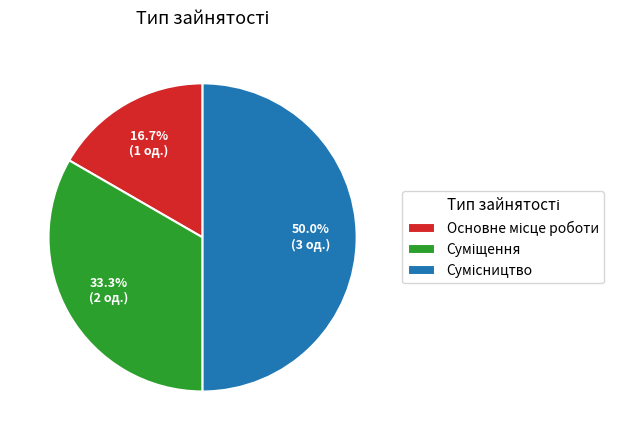

Which category has the biggest portion of the pie?

Сумісництво